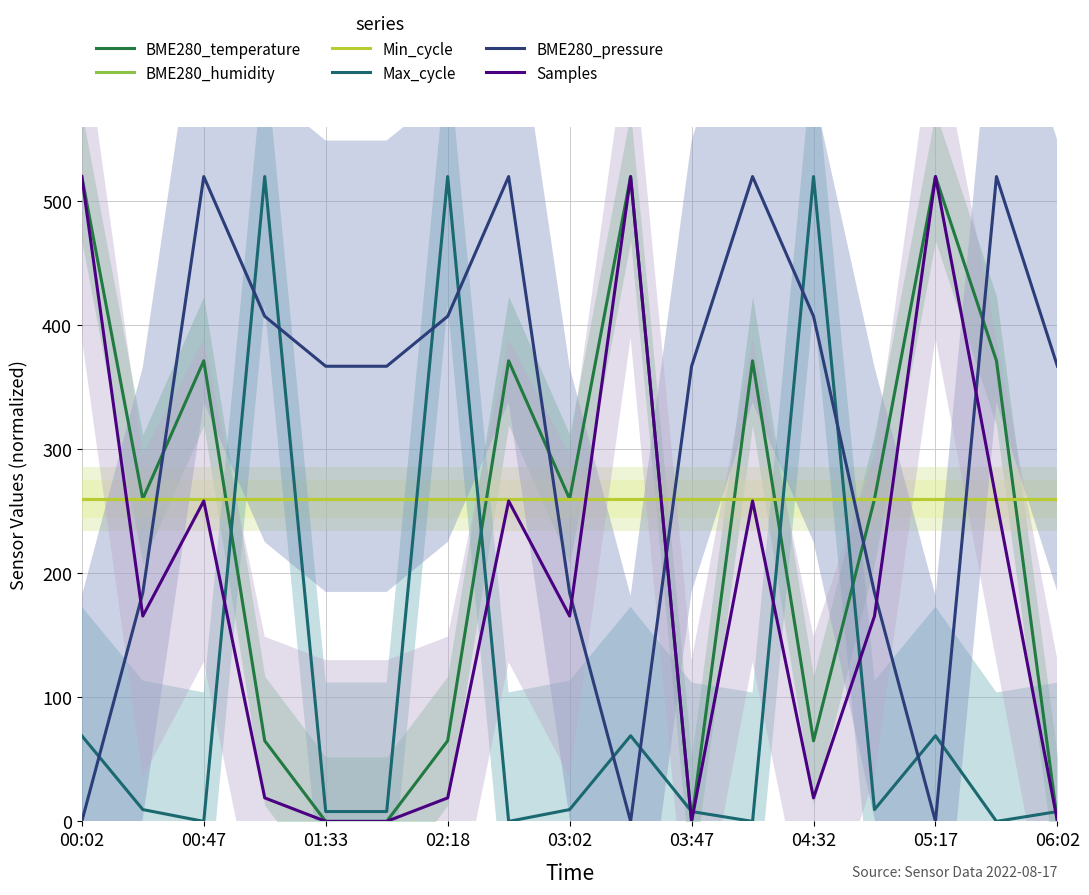

Does the chart have visible grid lines?

Yes